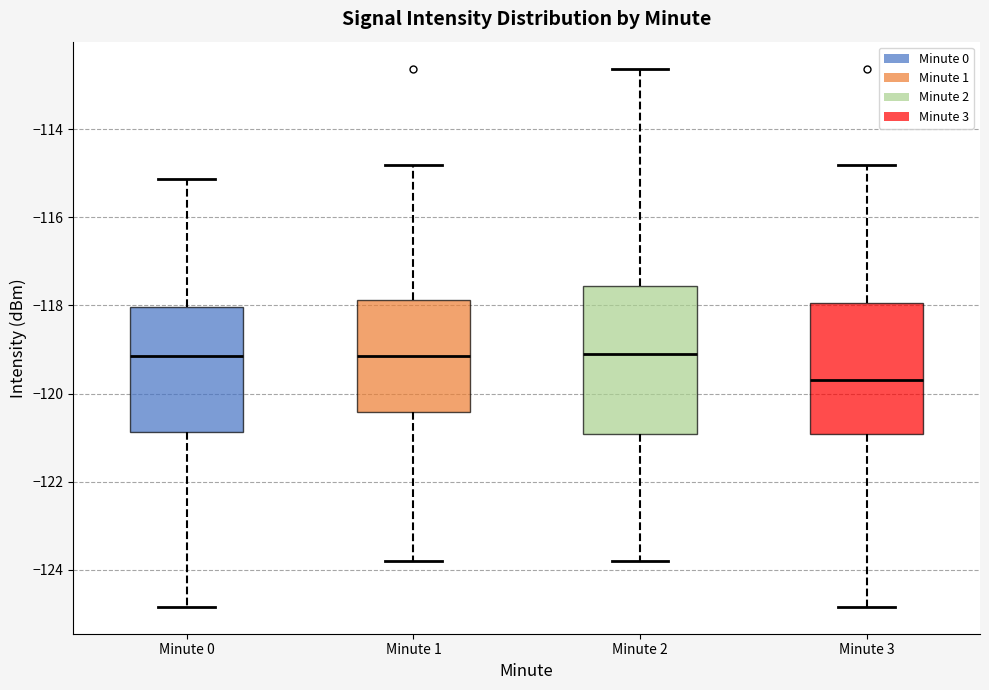

Where does the median line of the box for Minute 3 sit on the y-axis? The values are not printed on the chart, so give them approximately, as read against the axis.

-119.6